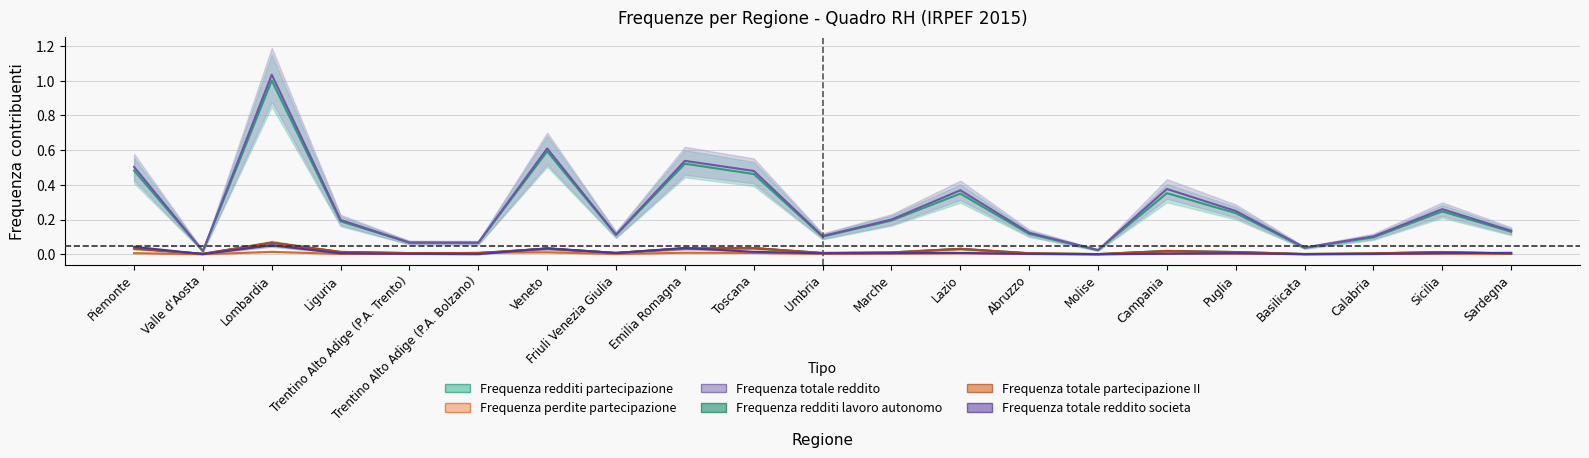

How many categories are shown in the chart?

21